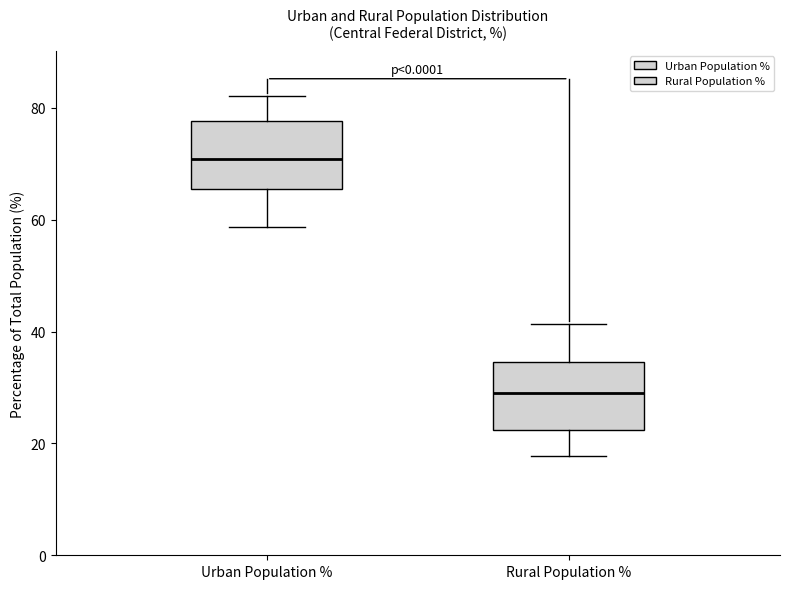

Reading left to right, transcribe this box plot: for each box, give where its median line is, the range the box spans, and where its two whiskers end, as read against the y-axis. The values are not printed on the chart, so give them approximately, as read against the axis.

Urban Population %: median 70, box 66 to 78, whiskers 58 to 82
Rural Population %: median 30, box 22 to 34, whiskers 18 to 42